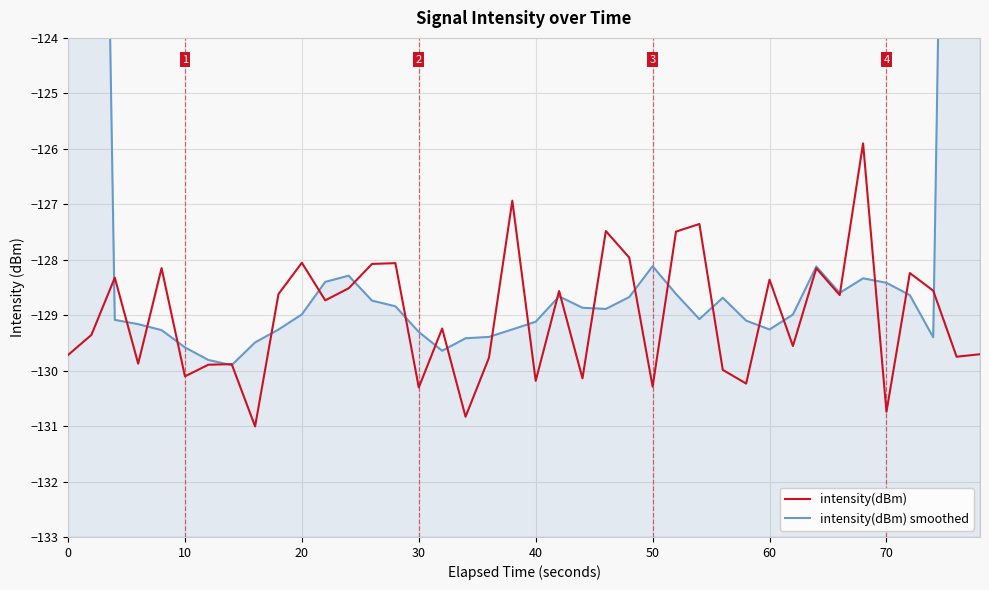

True or false: intensity(dBm) smoothed has more than 0 interior local peaks.

True